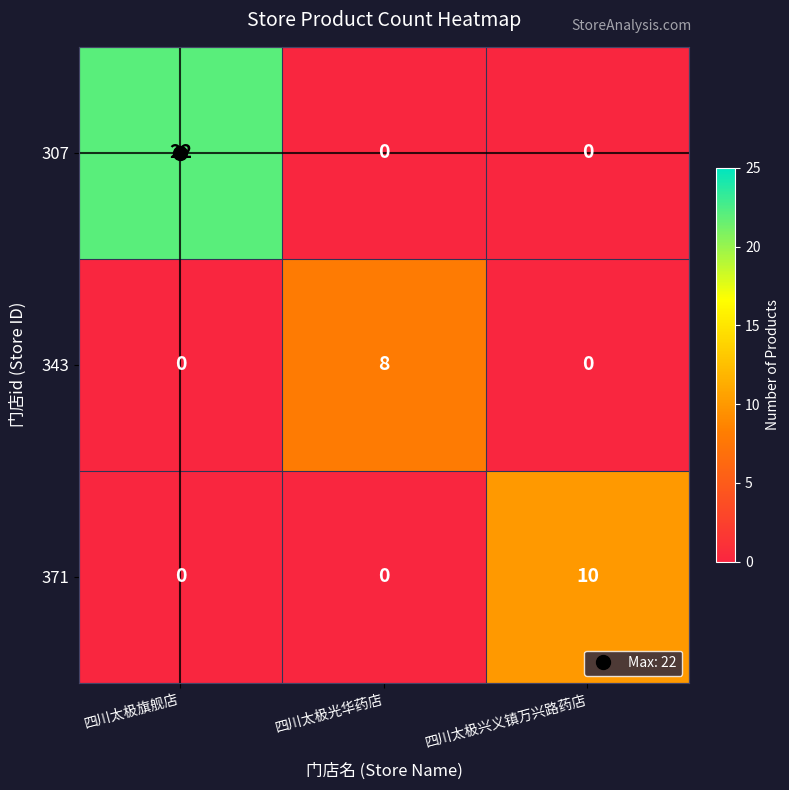

List the series in order of their peak value, highest first.

307, 371, 343